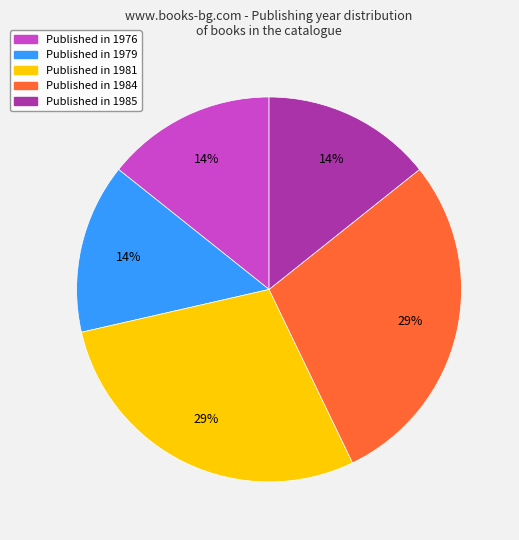

Does any single category account for the majority?

No